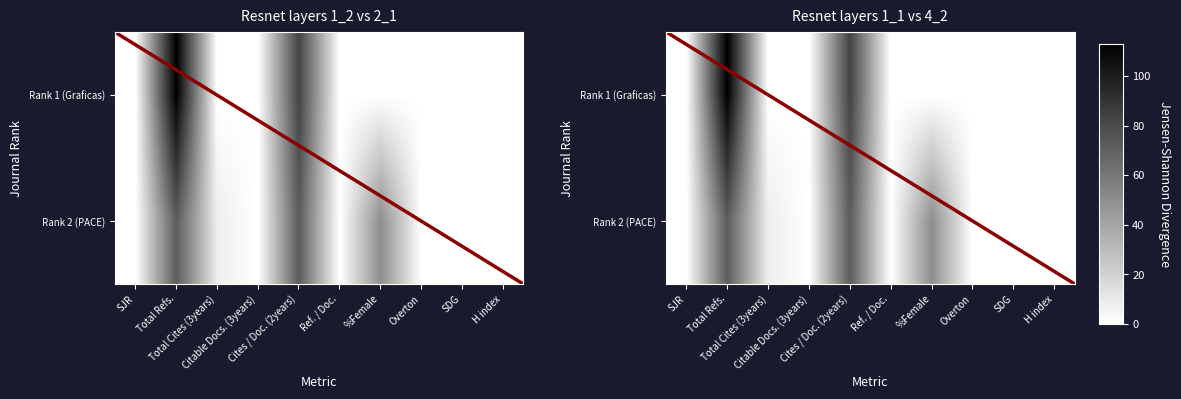

Reading right to left, list all the values displayed in this chart.

1: H index=0	SDG=0	Overton=0	%Female=0	Ref. / Doc.=0	Cites / Doc. (2years)=83	Citable Docs. (3years)=0	Total Cites (3years)=0	Total Refs.=113	SJR=0
2: H index=0	SDG=0	Overton=0	%Female=50	Ref. / Doc.=0	Cites / Doc. (2years)=72	Citable Docs. (3years)=0	Total Cites (3years)=8	Total Refs.=72	SJR=0